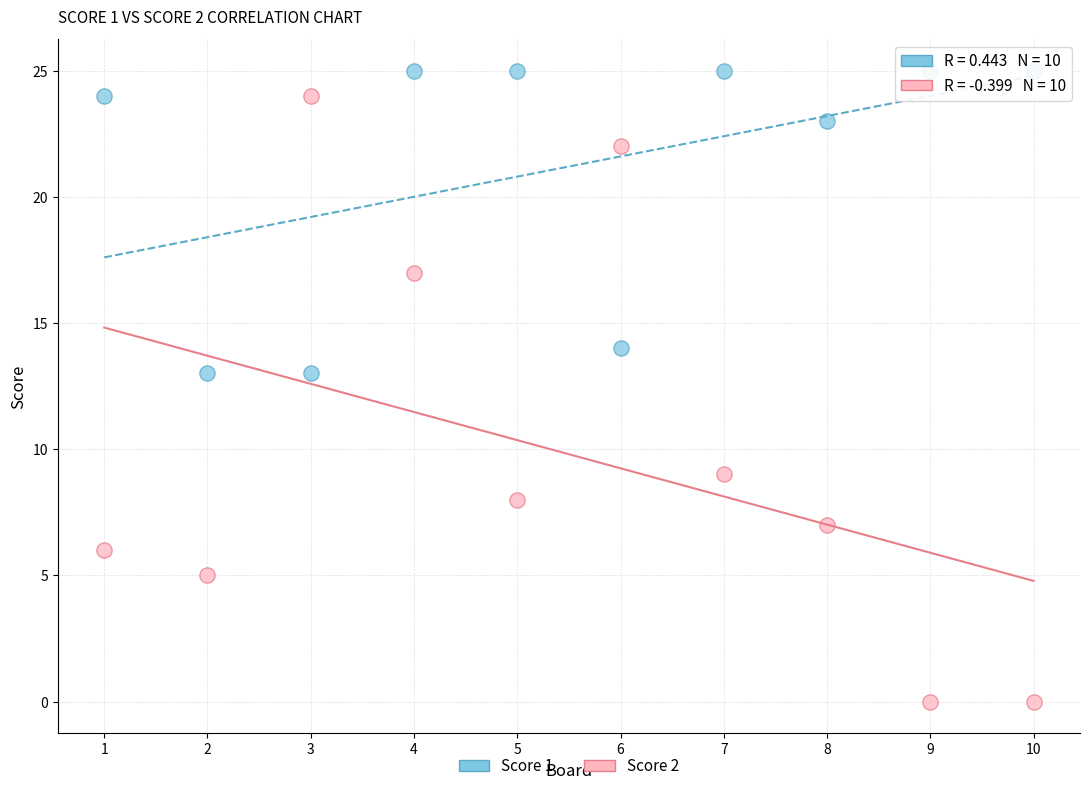

Which series reaches the maximum Y coordinate?

Score 1